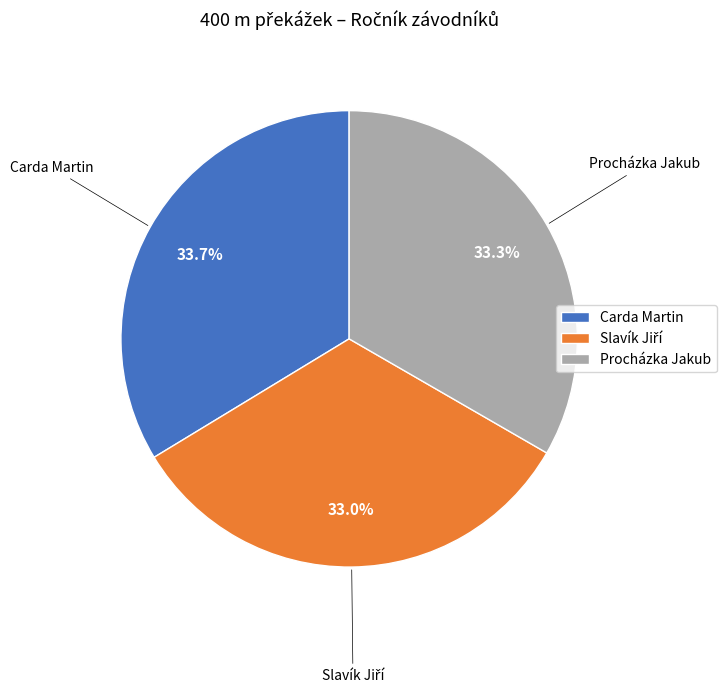

How many slices are in this pie chart?

3